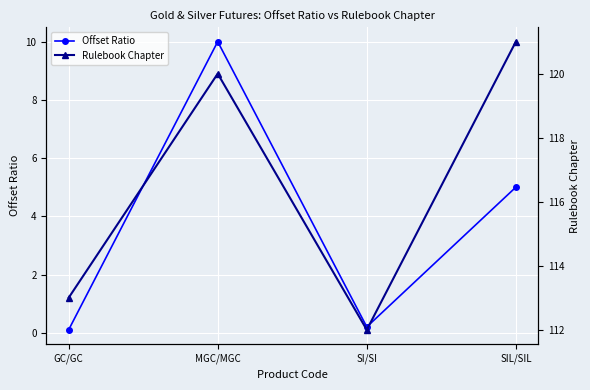

Rank the series by their maximum value, from highest to lowest.

Rulebook Chapter, Offset Ratio